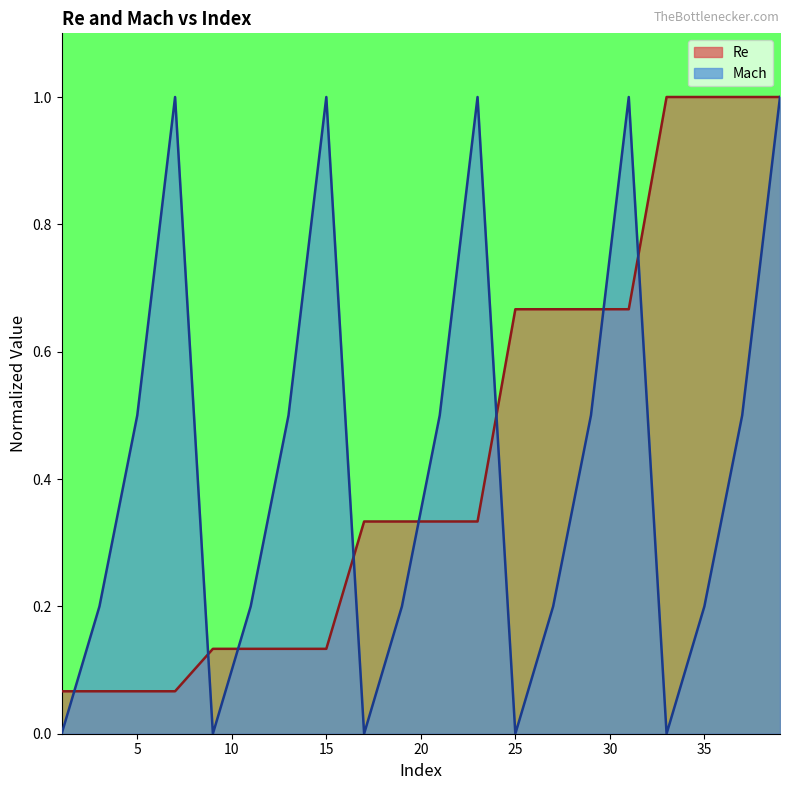

How many lines are shown in the chart?

2